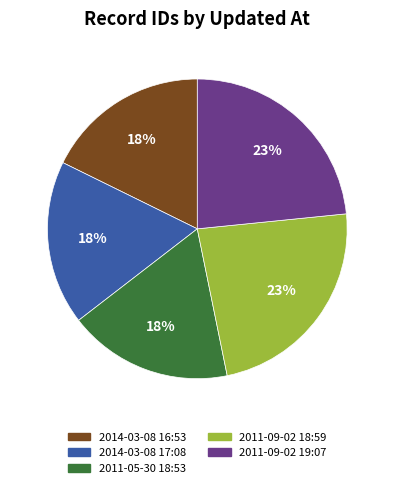

Do 2011-09-02 19:07 and 2011-05-30 18:53 together represent more than half of the pie?

No